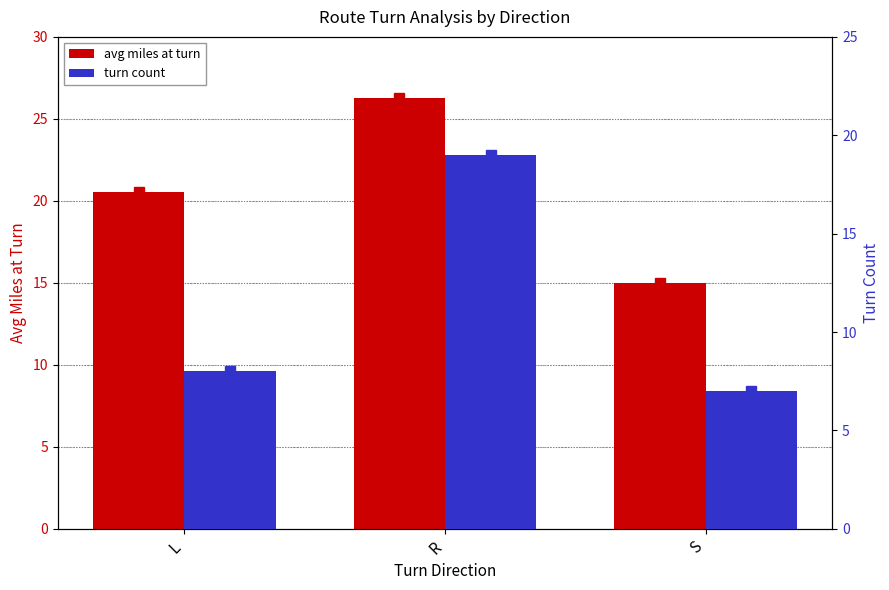

Does the chart contain any negative values?

No